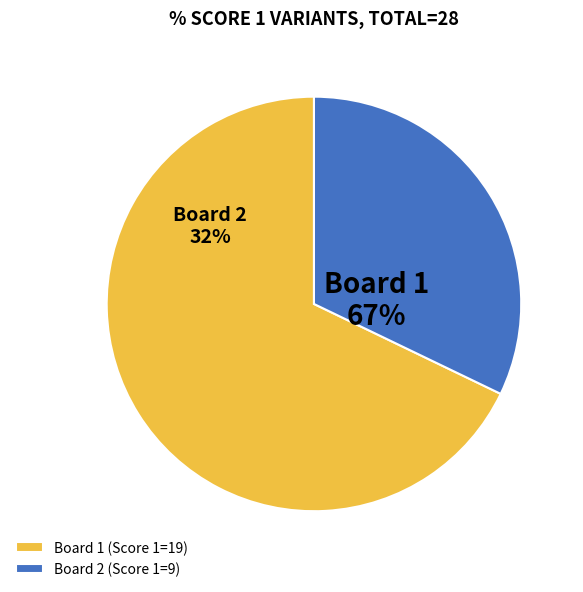

To the nearest percent, what percentage of the pie is Board 2?

32%